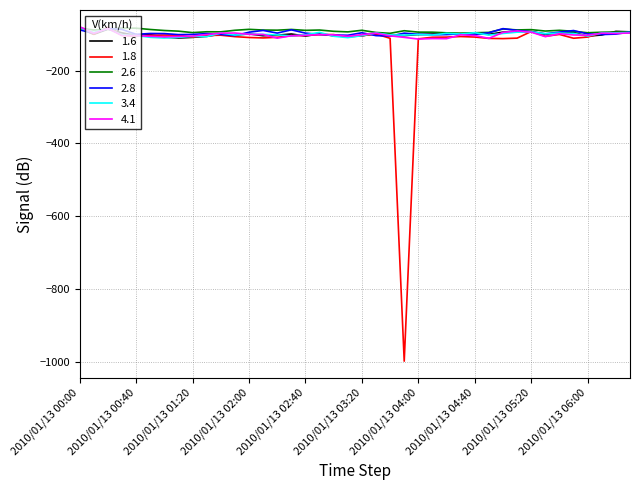

What is the maximum value shown in the chart?

-79.1